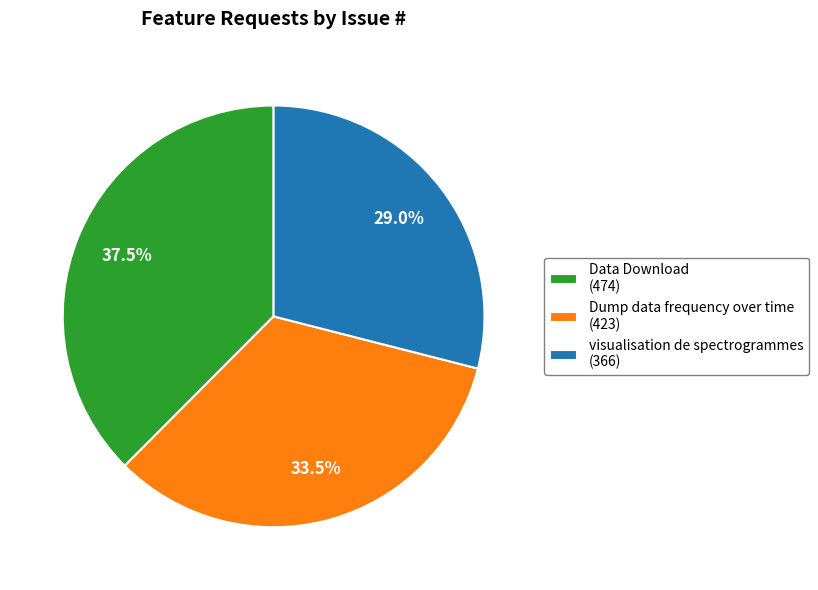

How many slices are in this pie chart?

3